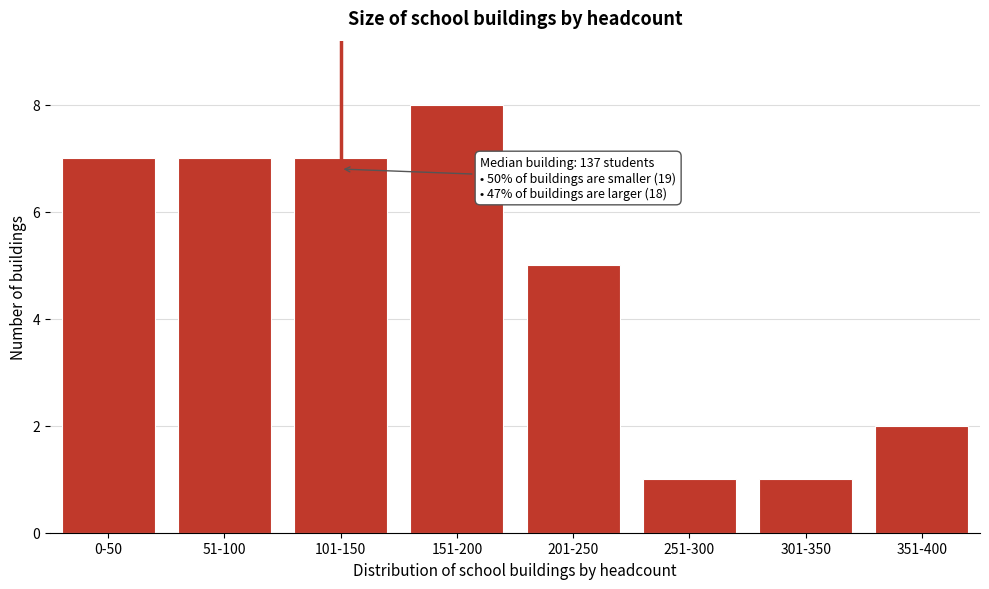

Reading left to right, list all the values displayed in this chart.

7	7	7	8	5	1	1	2